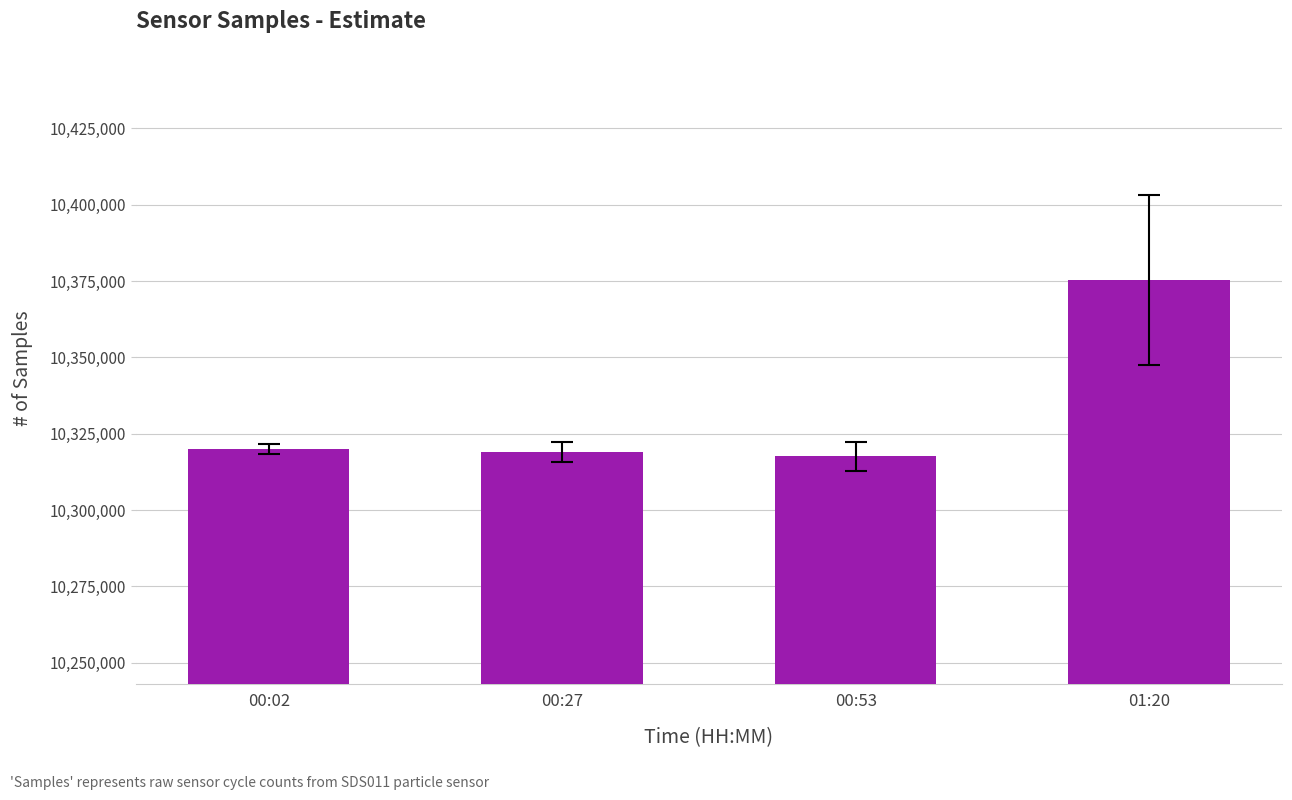

Which label corresponds to the largest value in the chart?

01:20